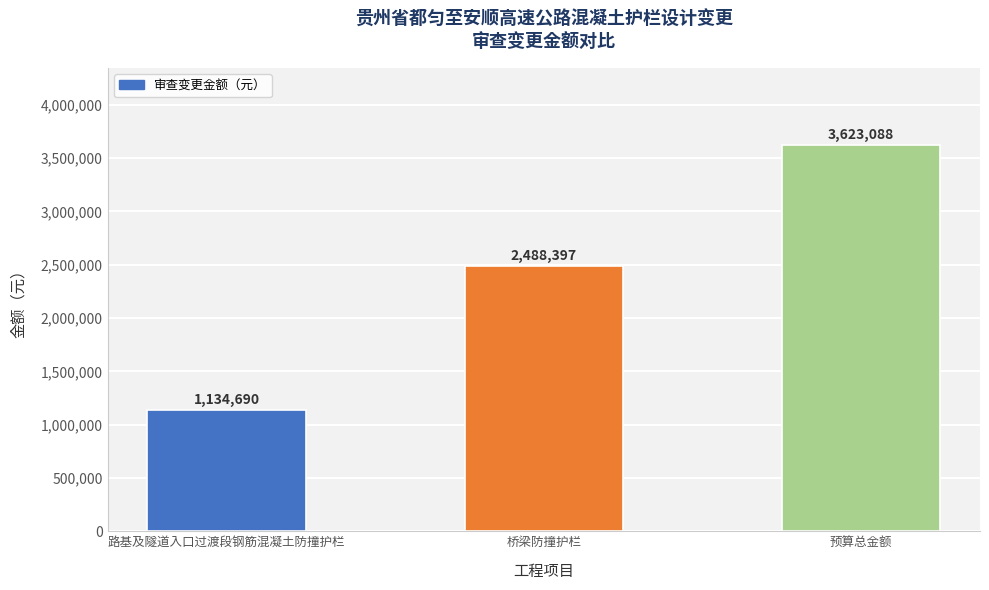

True or false: the data shows 4131425 at 桥梁防撞护栏.

False